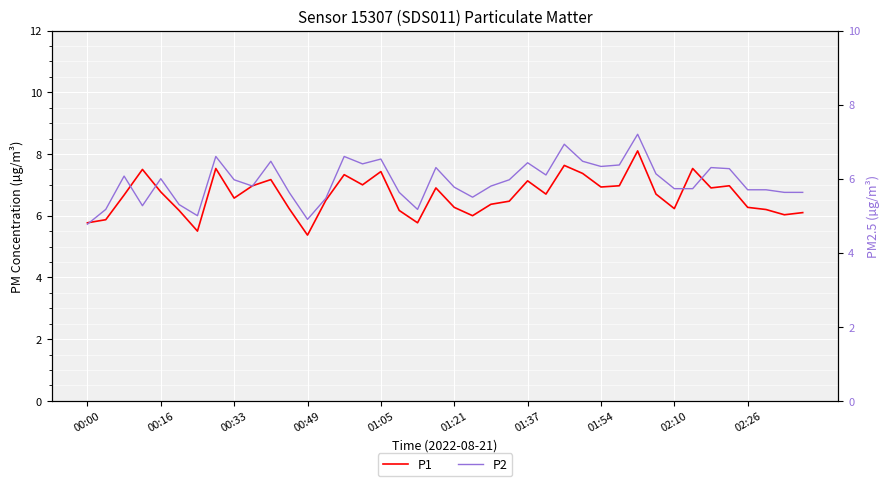

Rank the series by their maximum value, from highest to lowest.

P1, P2